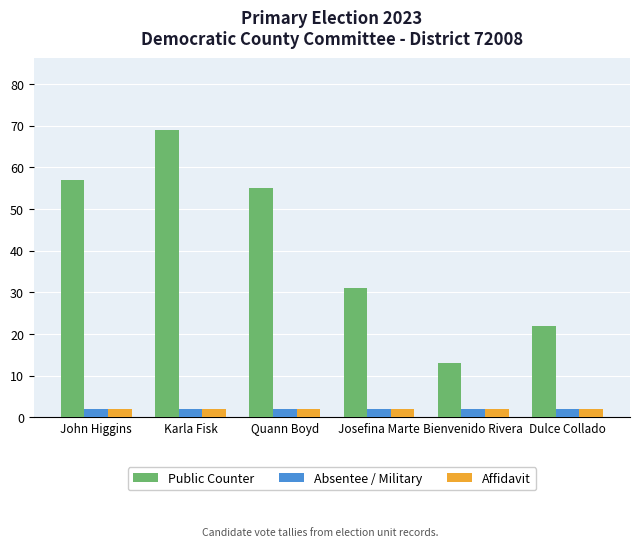

What is the label of the 2nd bar from the left?

Karla Fisk